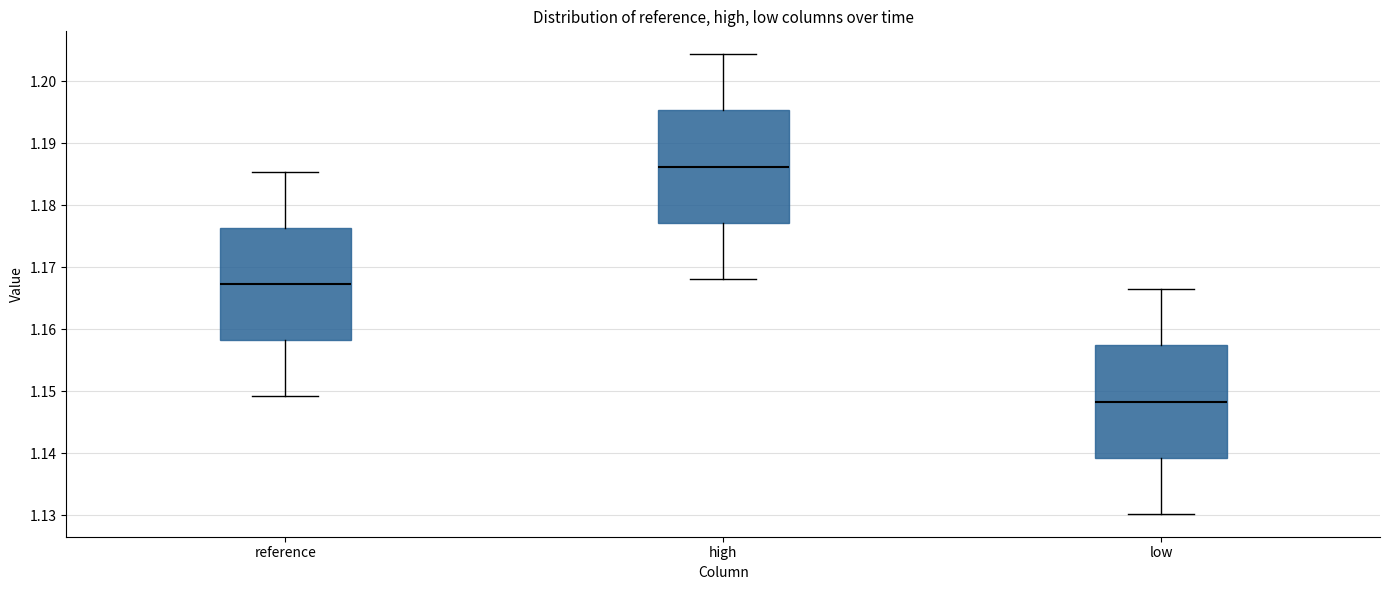

Where is the upper edge of the box for high on the y-axis? The values are not printed on the chart, so give them approximately, as read against the axis.

1.195